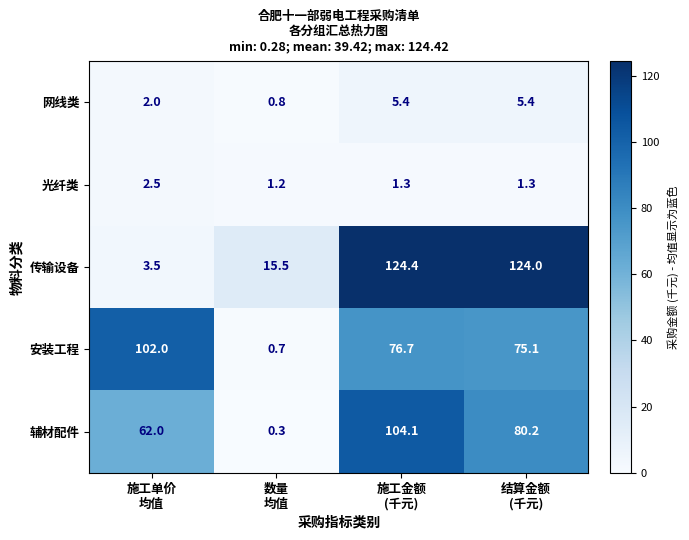

What is the spread (max minus min) of values at 数量
均值?

15.2